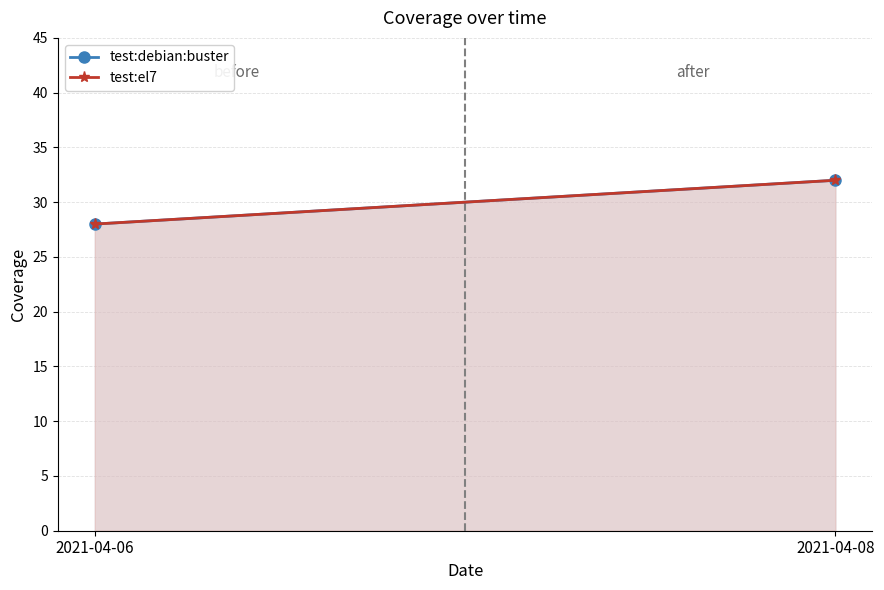

Reading left to right, transcribe all the data shown in this chart.

test:debian:buster: 2021-04-06=28	2021-04-08=32
test:el7: 2021-04-06=28	2021-04-08=32